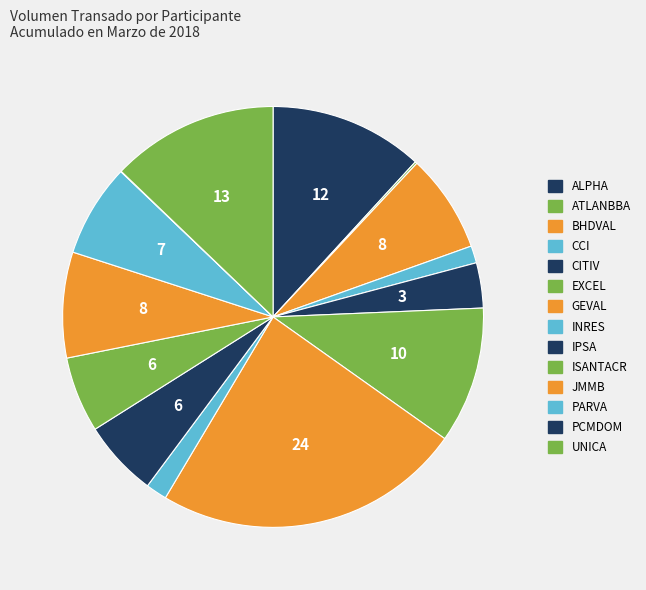

Combined, what portion of the pie is PARVA and INRES?

8.8%